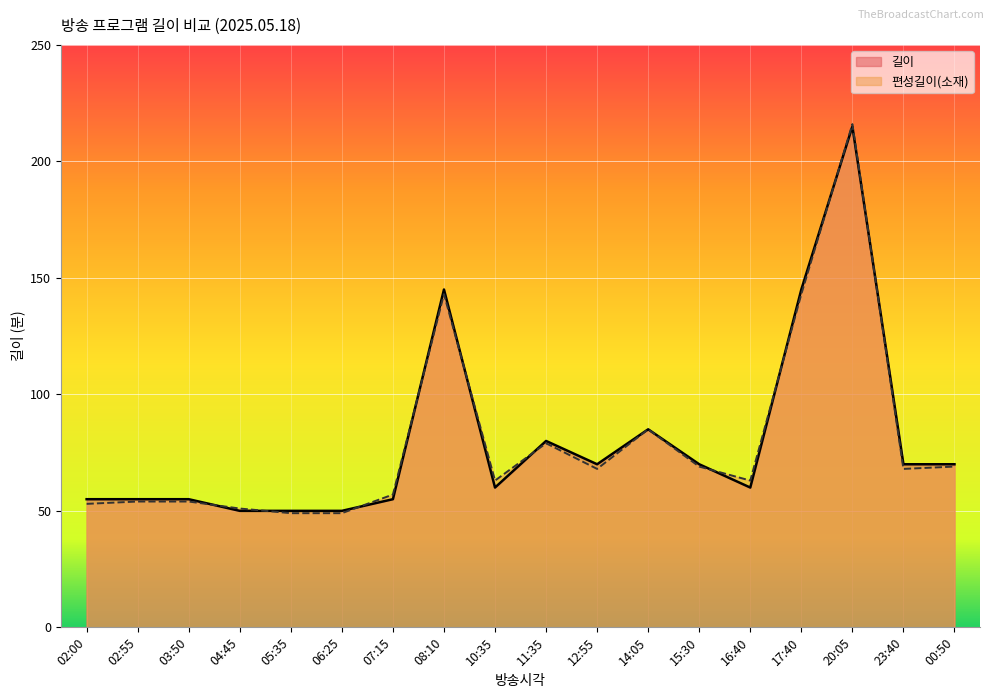

Where does the 길이 series first go above 70?

08:10